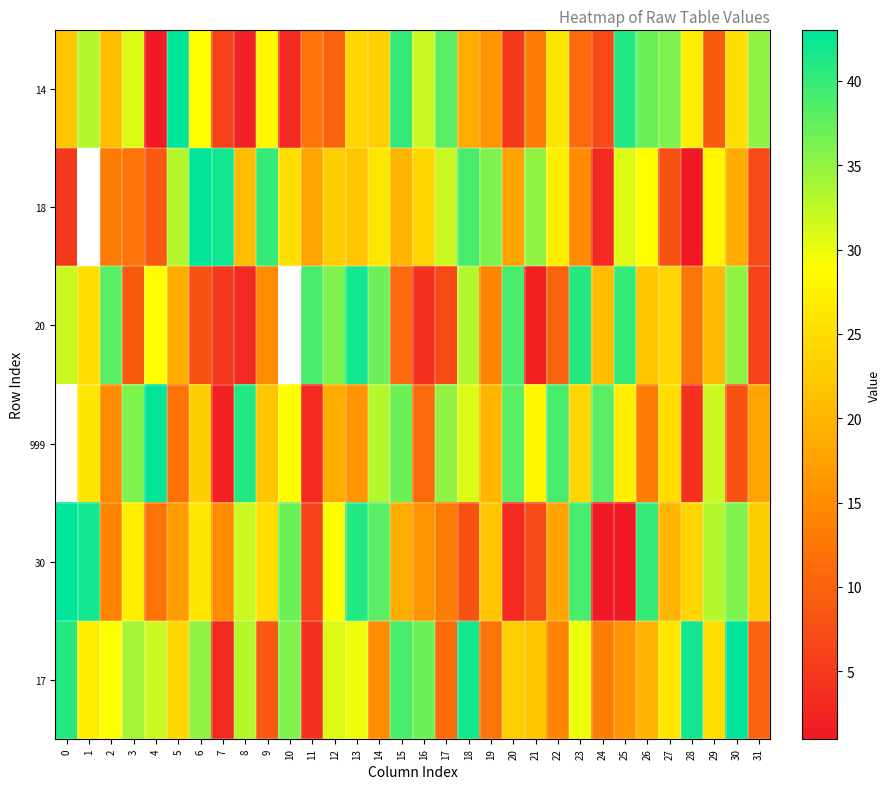

What is the difference between the highest and lowest values at 26?

27.0